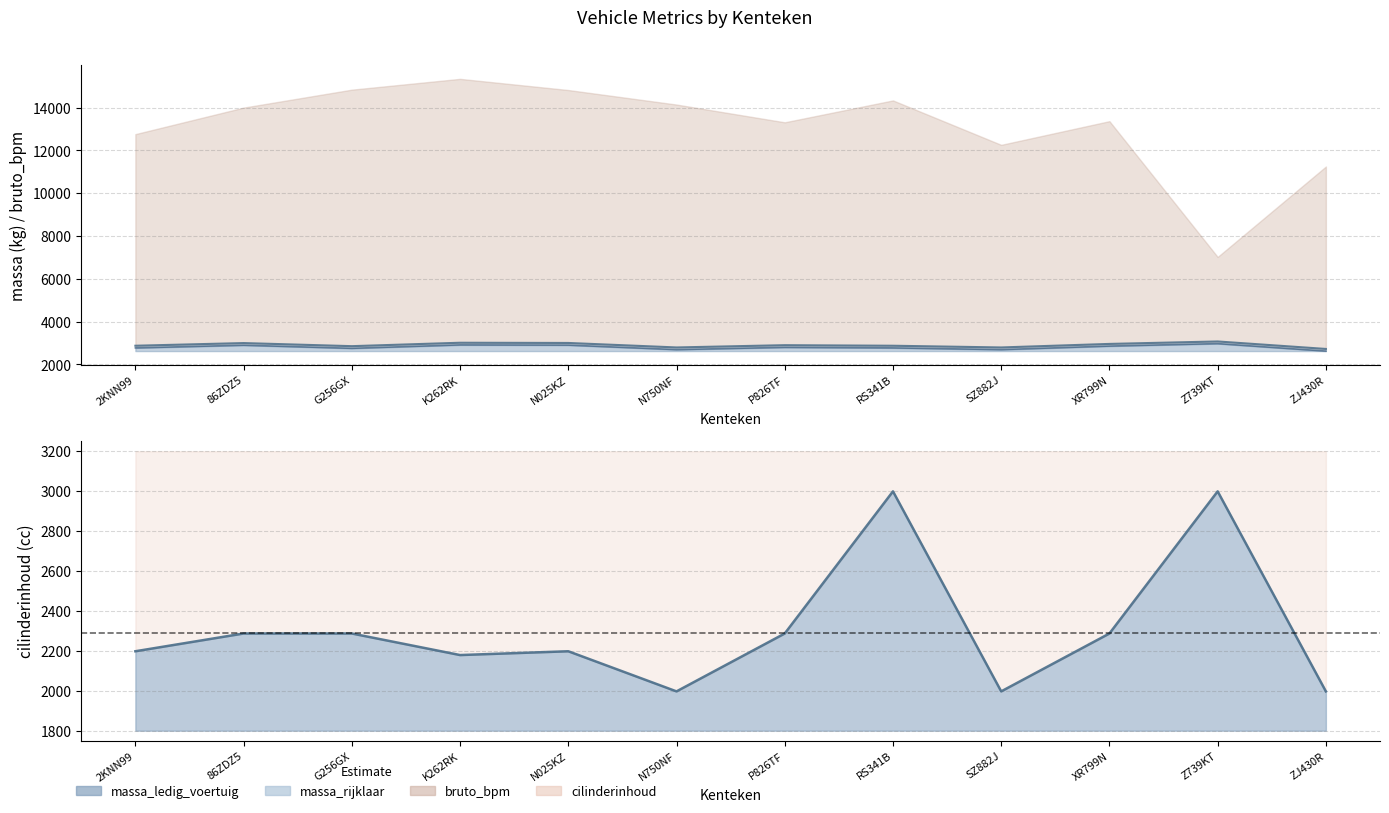

At which label does massa_rijklaar reach its peak?

Z739KT